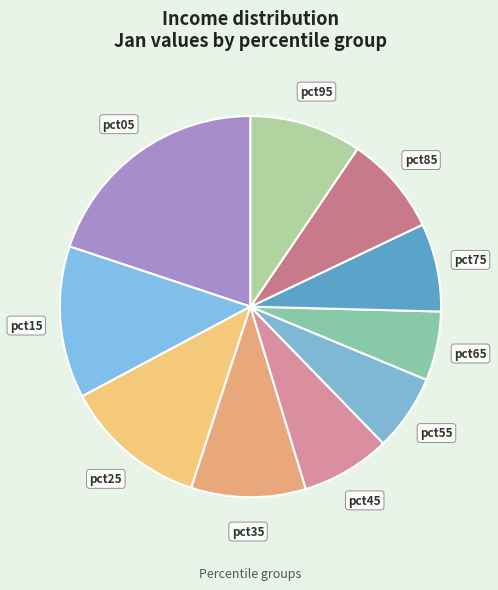

Does any single category account for the majority?

No